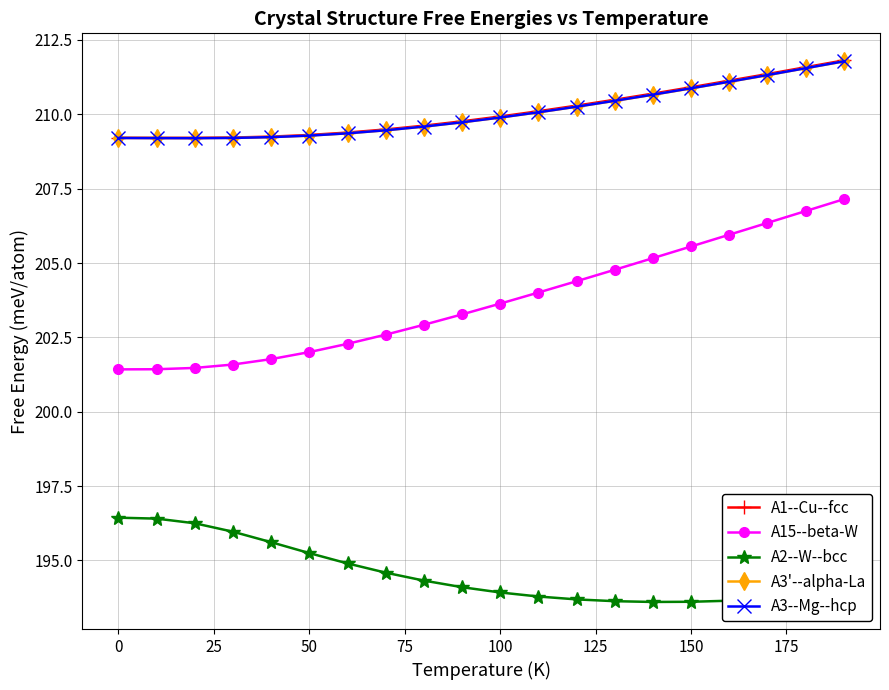

How many series are shown in this chart?

5